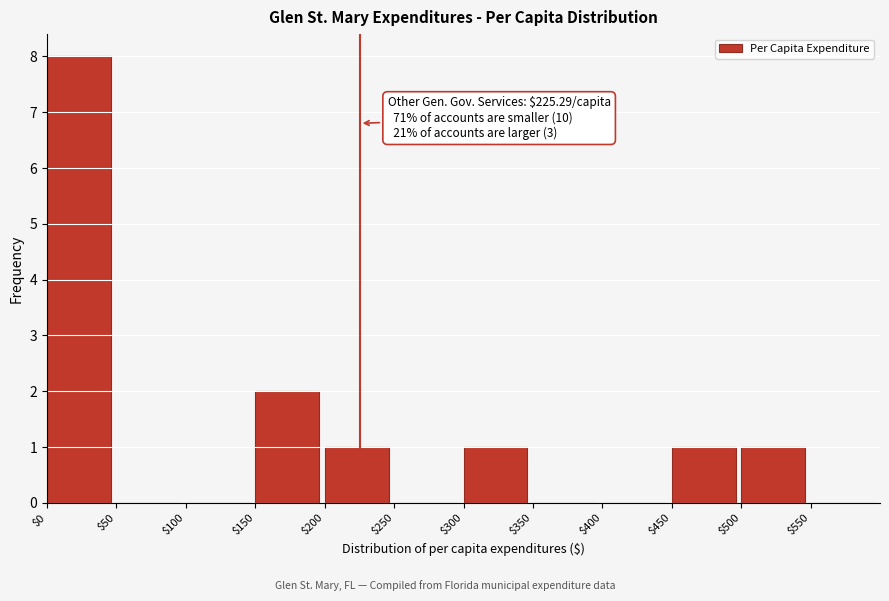

Over which range of the x-axis is the bar tallest?

0 to 50